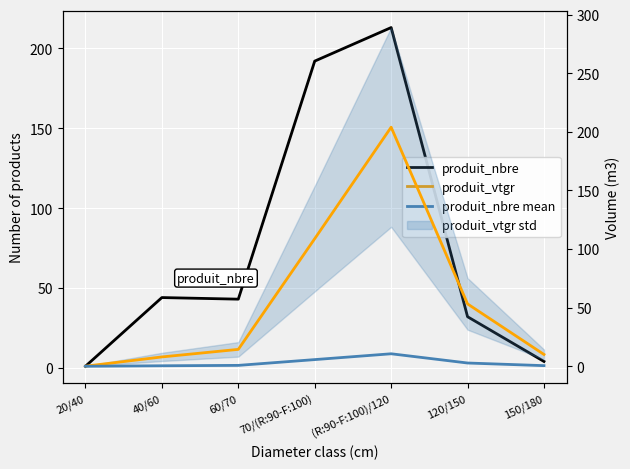

True or false: produit_vtgr and produit_nbre mean cross at least once.

False